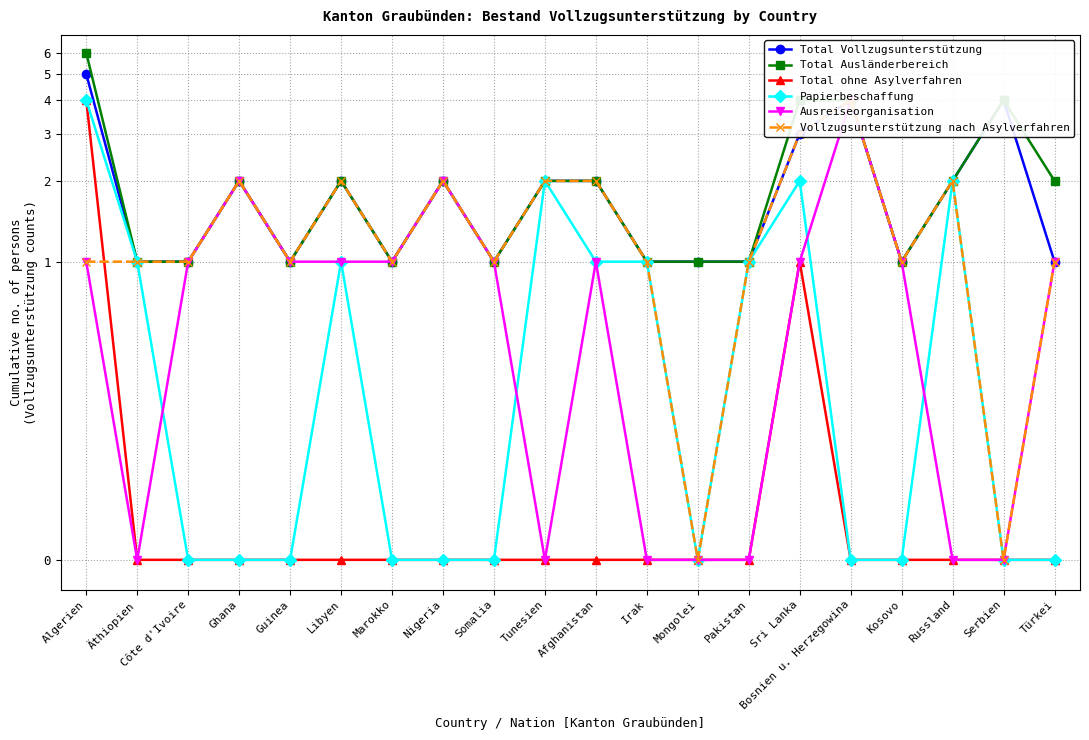

What are all the series names shown in the legend?

Total Vollzugsunterstützung, Total Ausländerbereich, Total ohne Asylverfahren, Papierbeschaffung, Ausreiseorganisation, Vollzugsunterstützung nach Asylverfahren